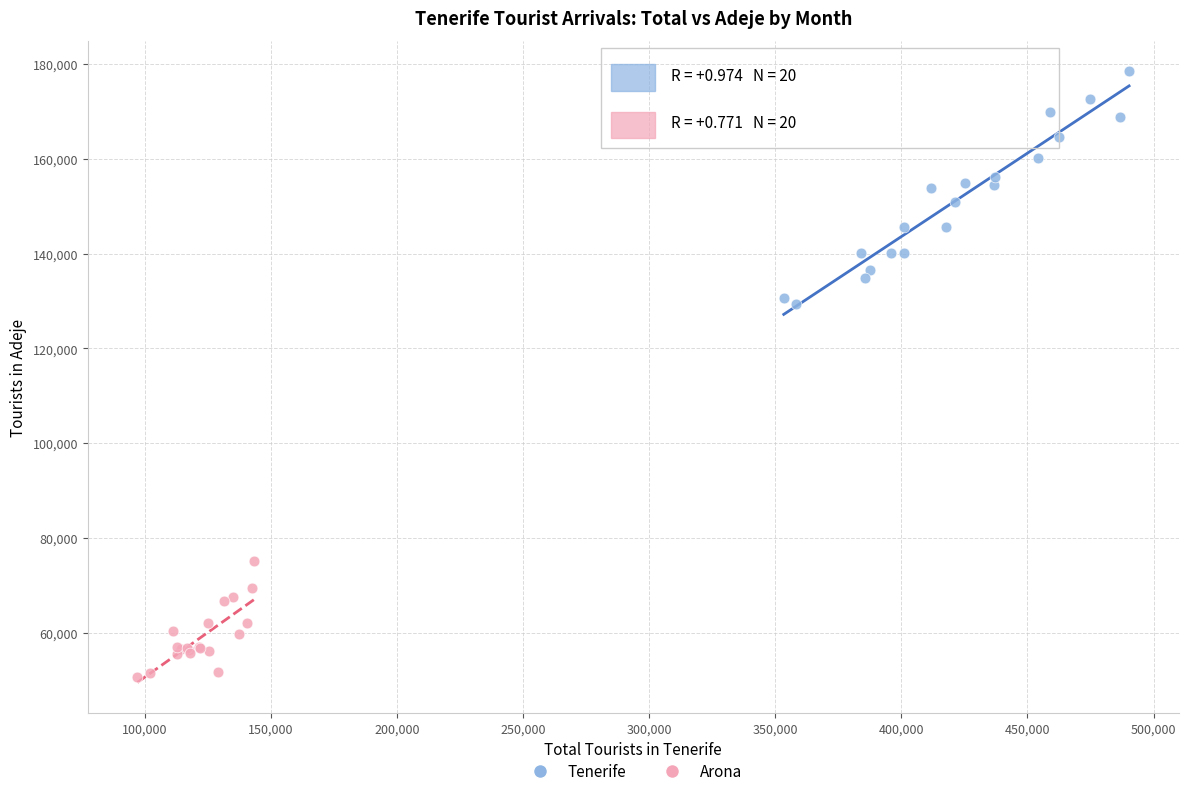

Which series reaches the maximum Y coordinate?

Tenerife